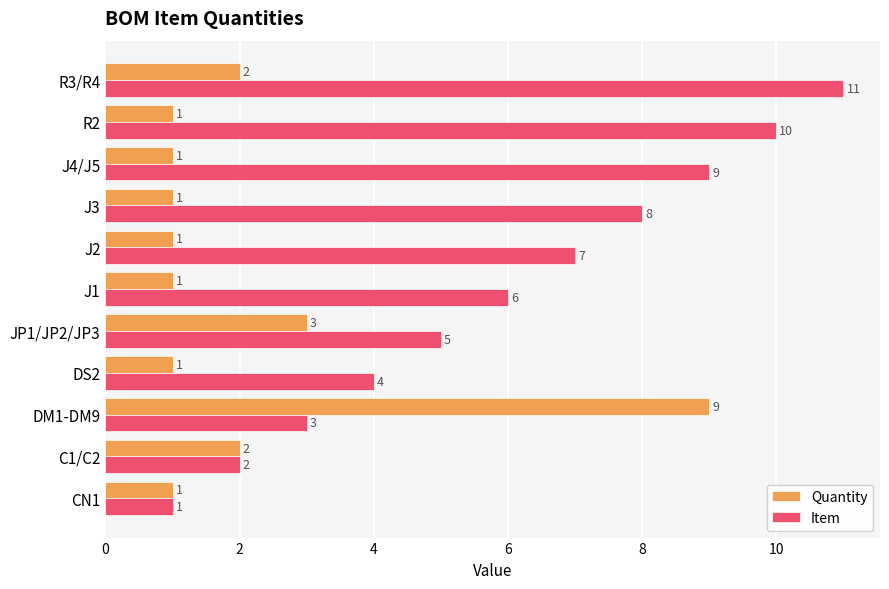

Which series has the largest total across all categories?

Item